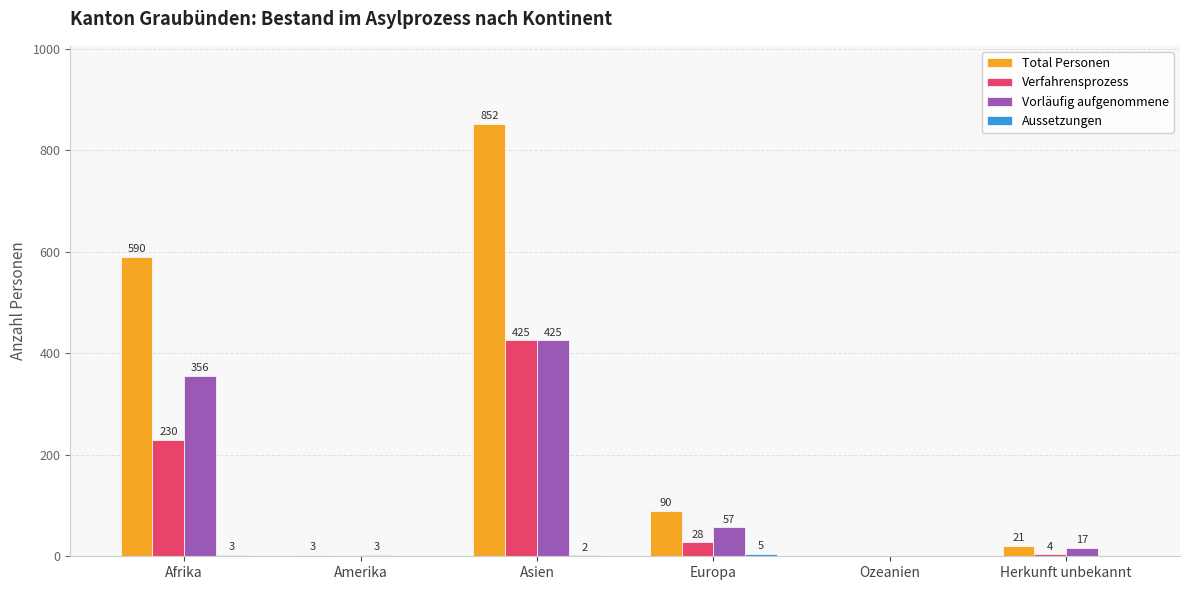

How many series are shown in this chart?

4